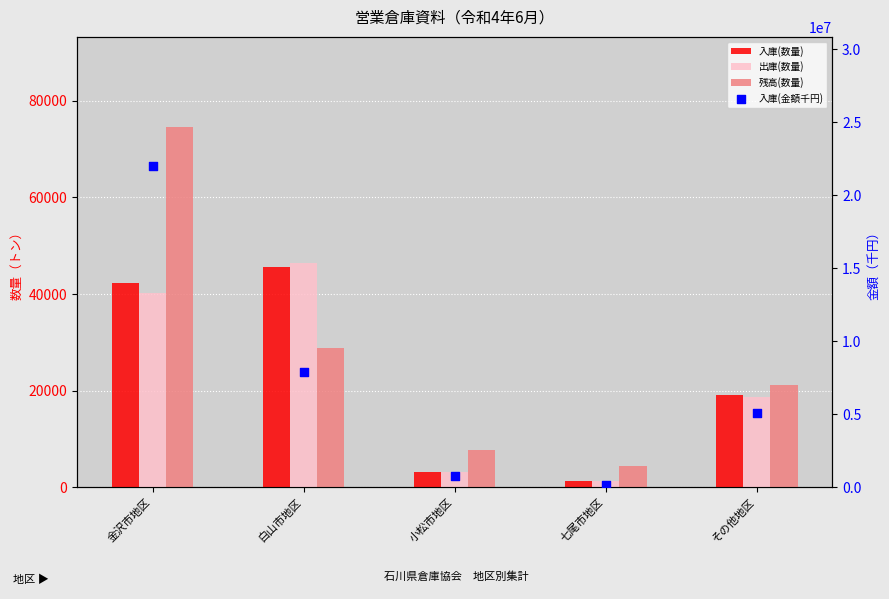

Which series has the widest spread of Y values?

入庫(金額千円)